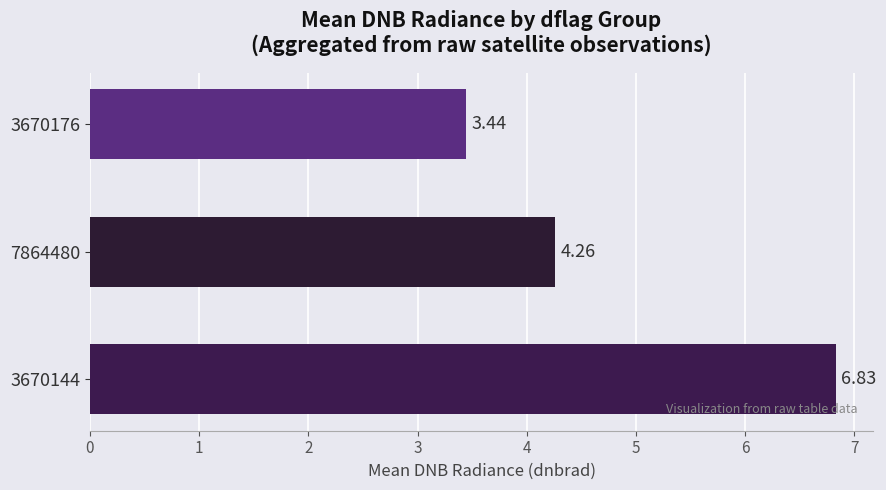

Does the chart contain any negative values?

No